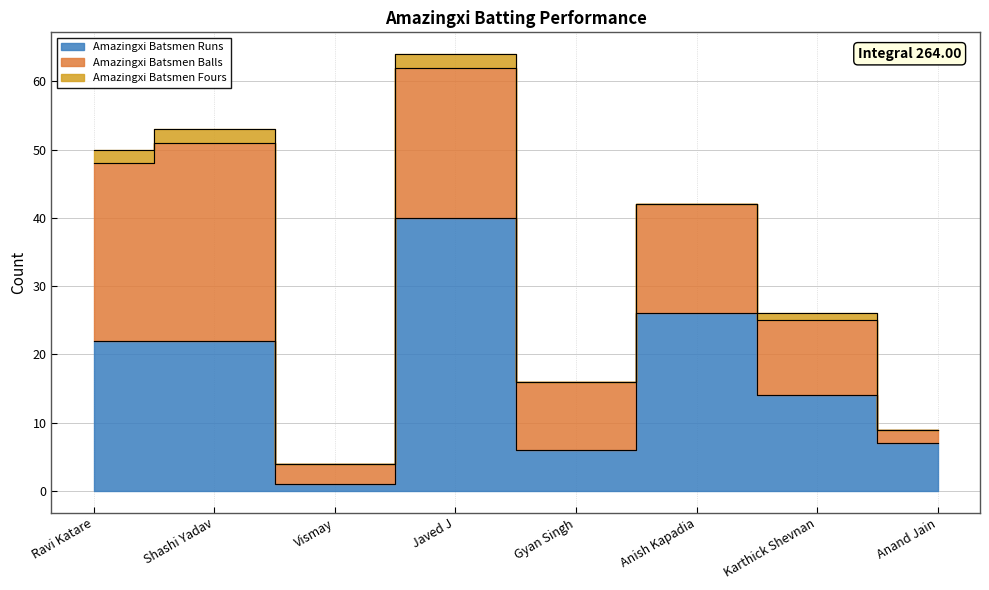

How many data points in Amazingxi Batsmen Fours are less than 1?

4